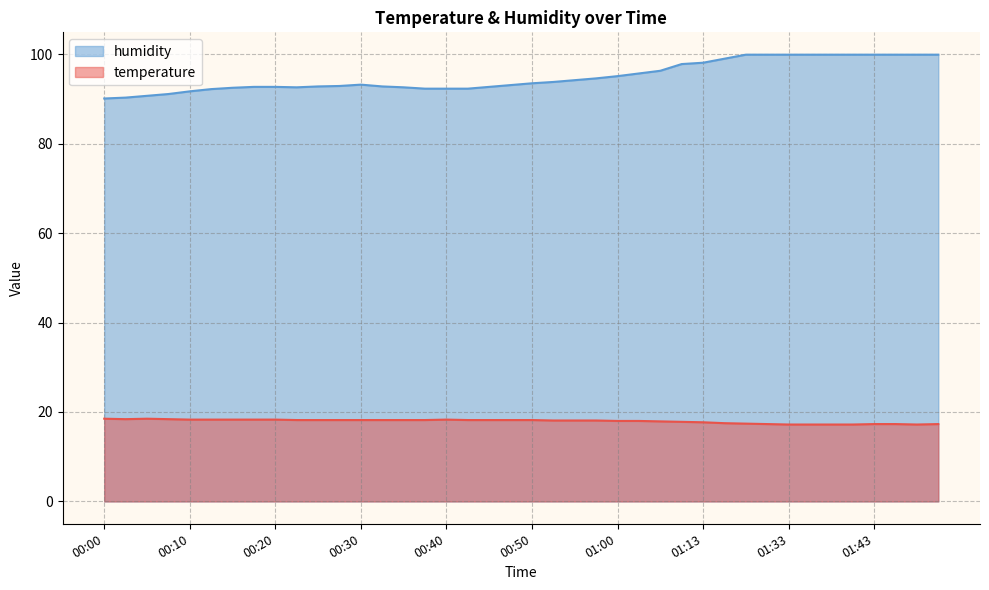

Which series has the largest total across all categories?

humidity